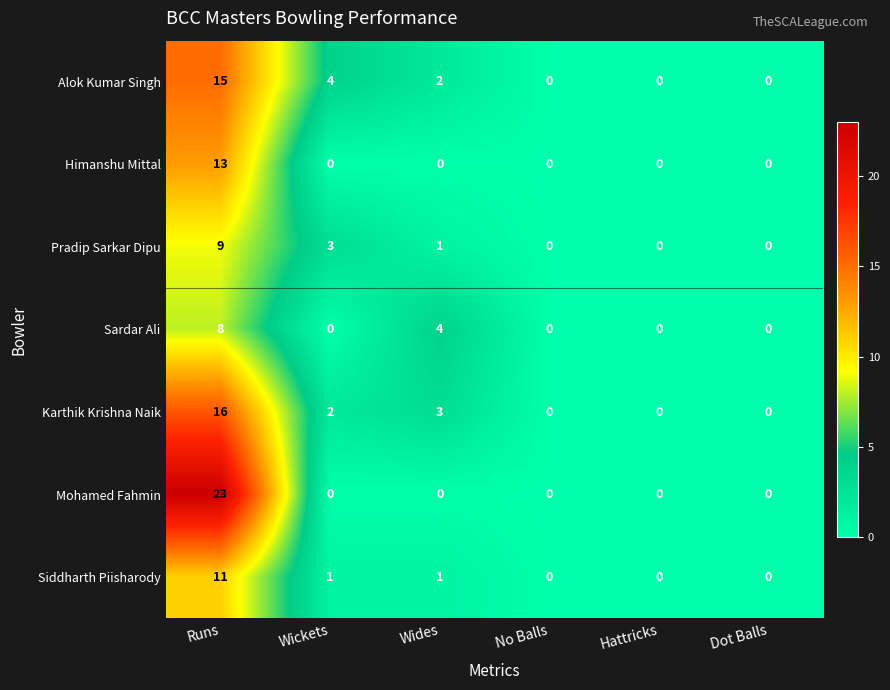

At which category is the sum across all series the highest?

Runs